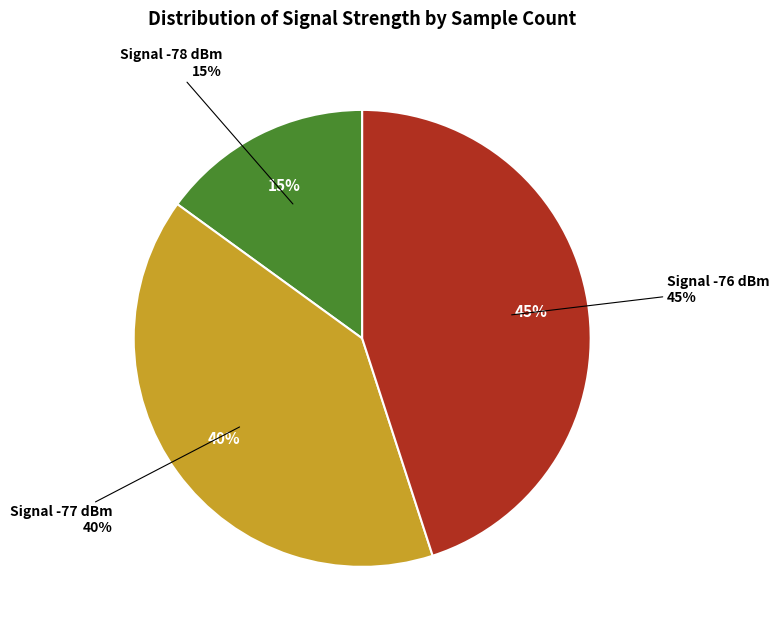

True or false: 32 accounts for 1% of the total.

False